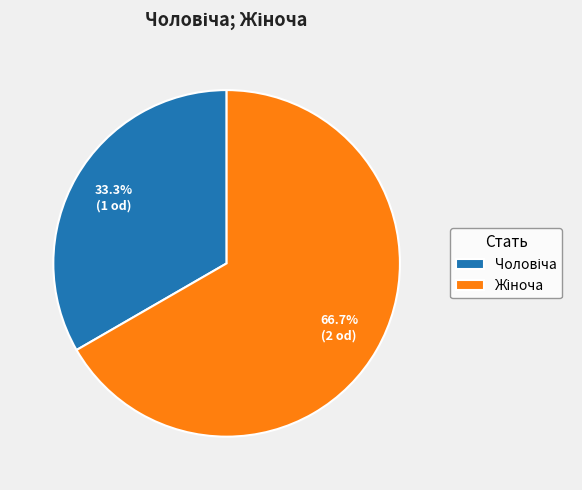

Is there a majority slice in this chart?

Yes